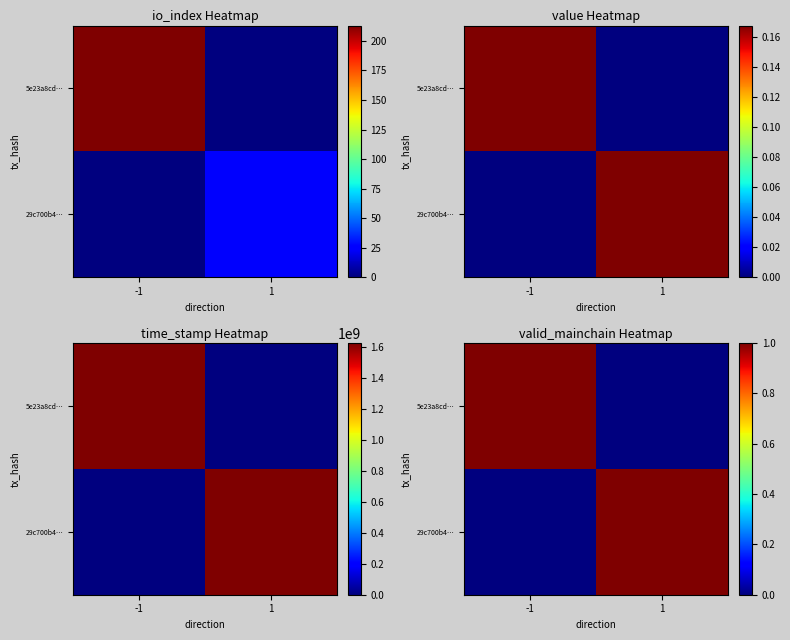

Is it true that 29c700b4… equals 0 at -1?

True